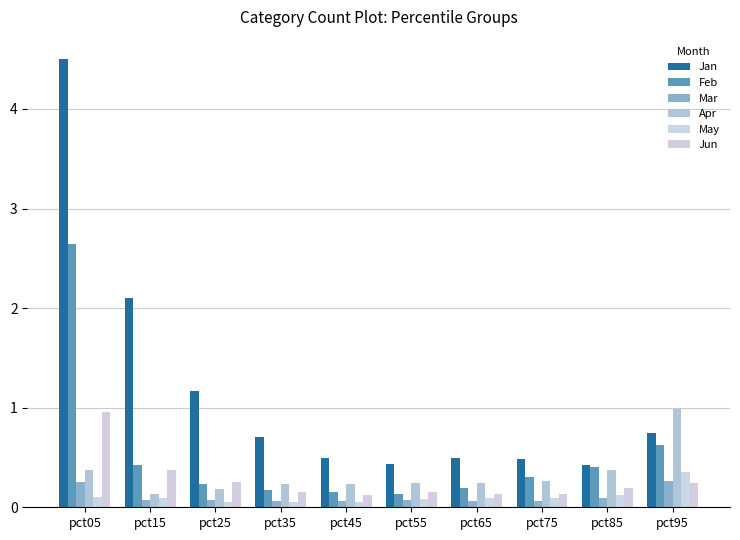

What is the value of the Mar bar at the 10th from the left?

0.3